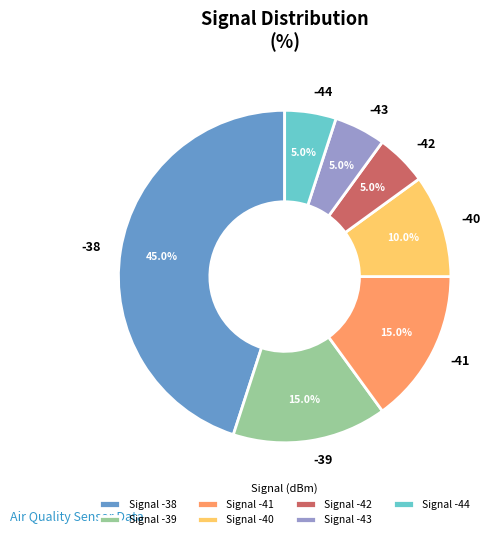

What percentage is NOT represented by Signal -43?

95.0%